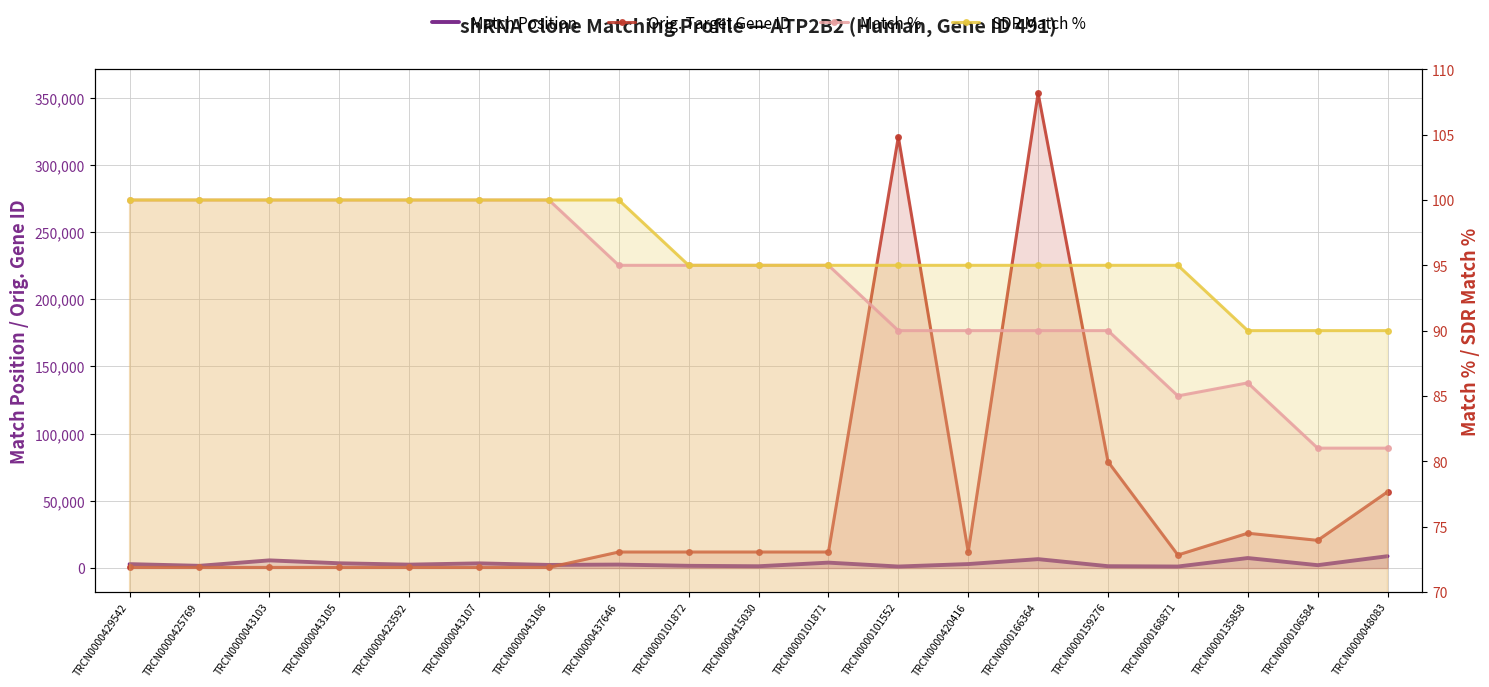

What is the spread (max minus min) of values at TRCN0000166364?

353129